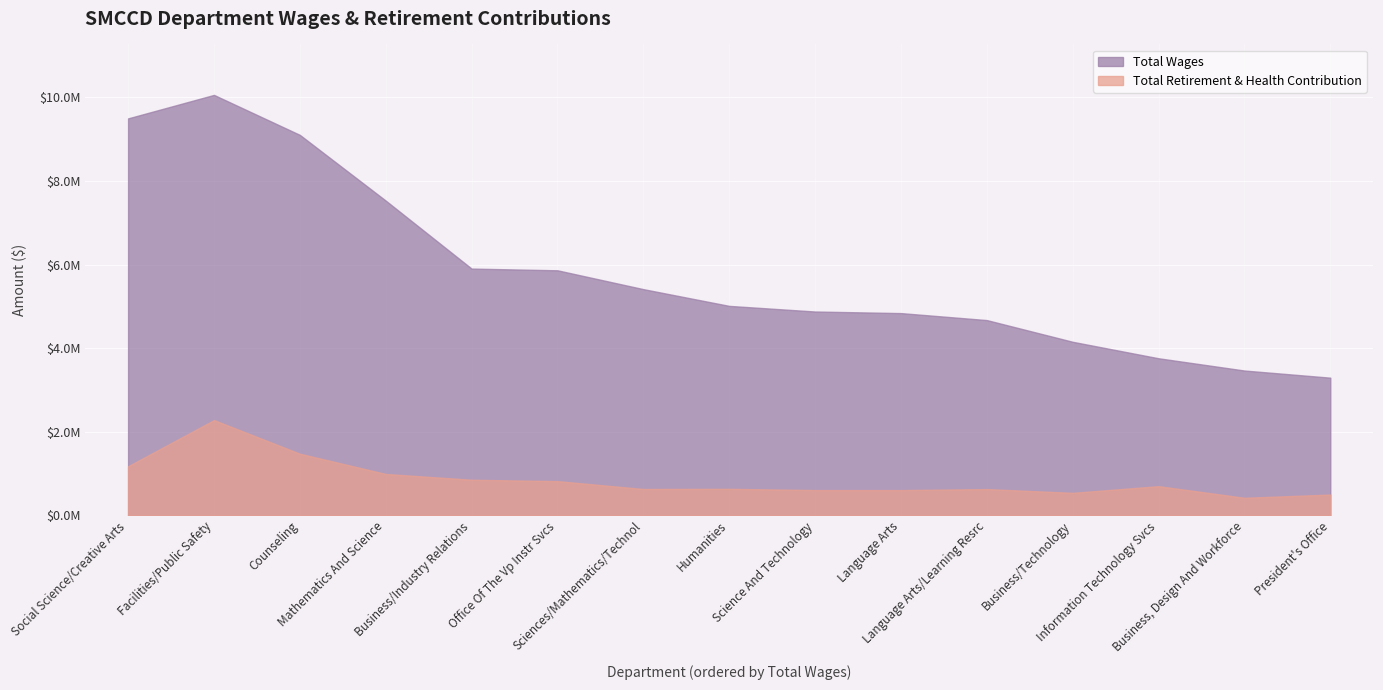

What is the label of the 10th point from the left?

Language Arts